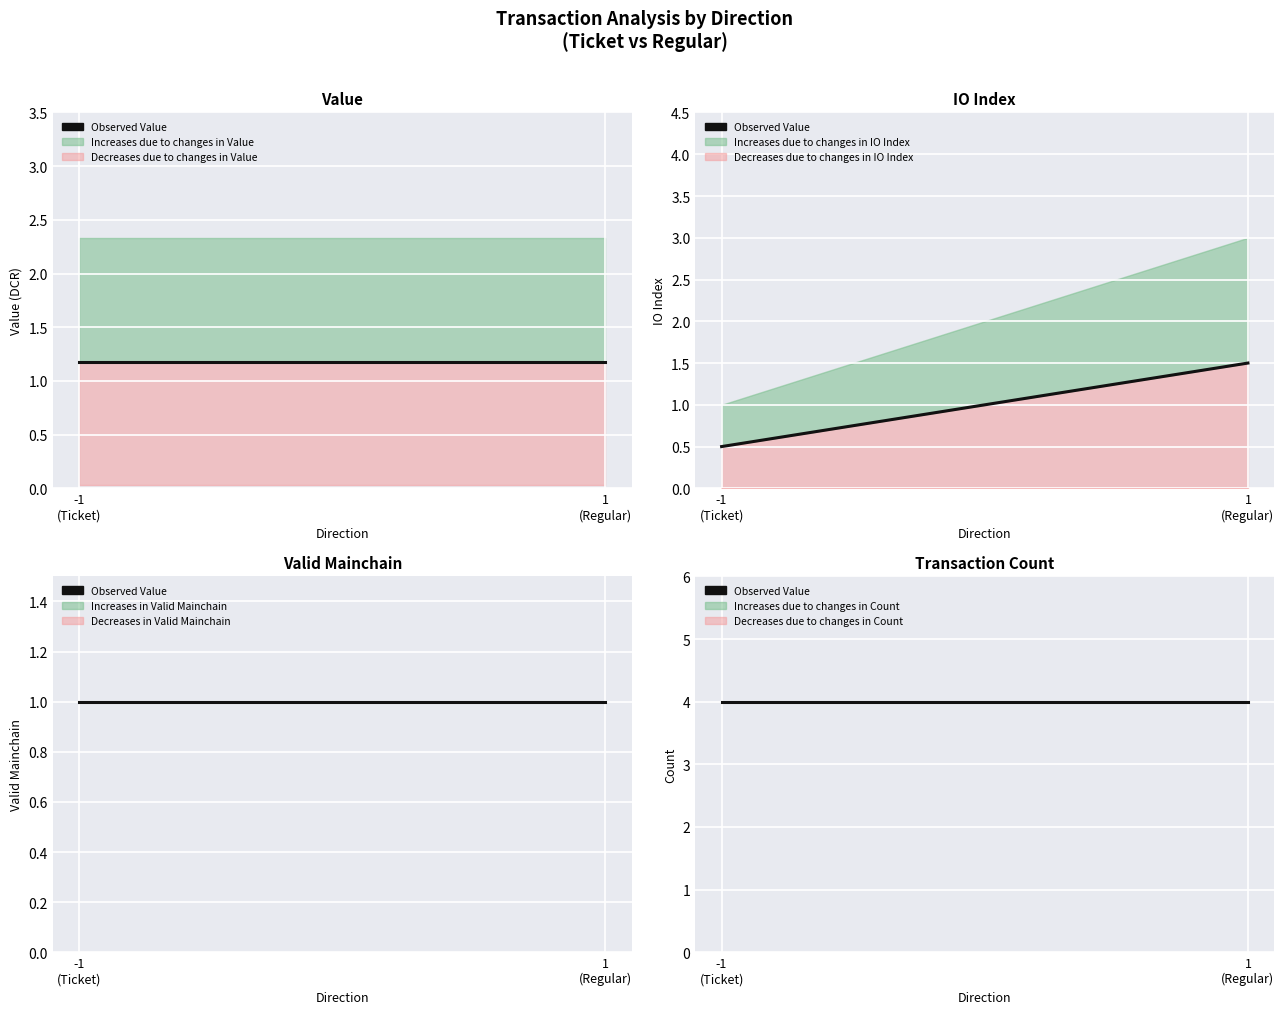

List the series in order of their overall mean, lowest first.

io_index, value